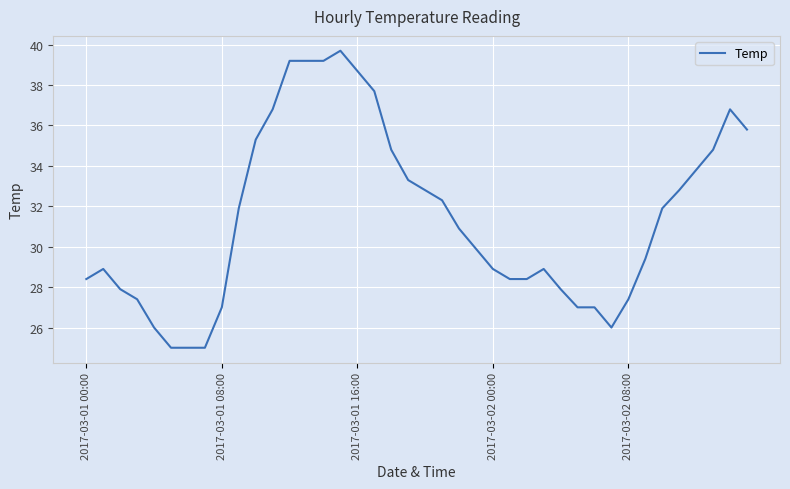

What is the sum of all values?

1257.5